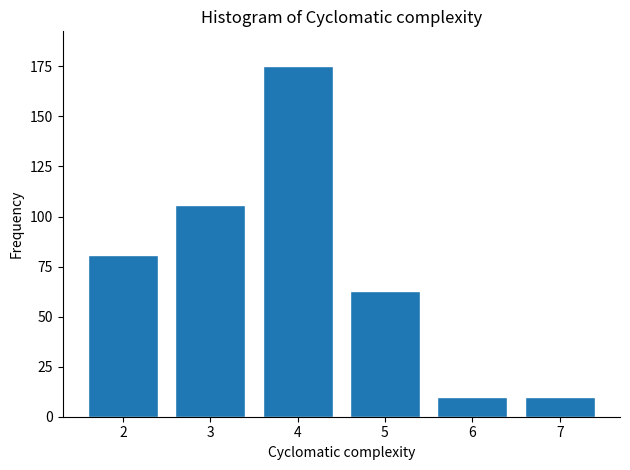

Reading left to right, transcribe all the data shown in this chart.

2=81	3=106	4=175	5=63	6=10	7=10